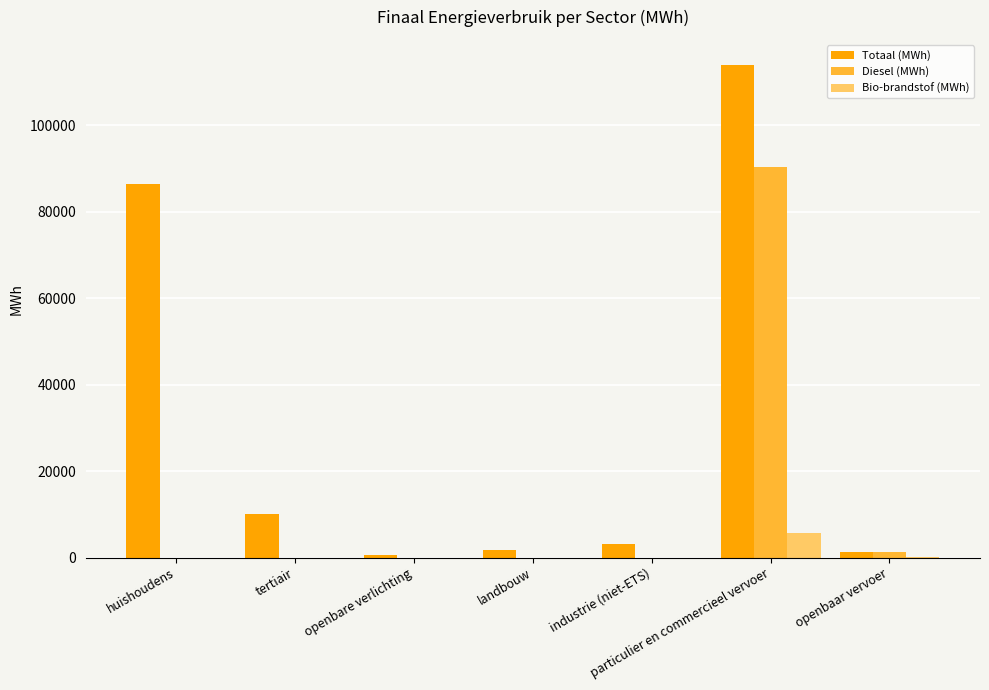

Which series has the largest total across all categories?

Totaal (MWh)